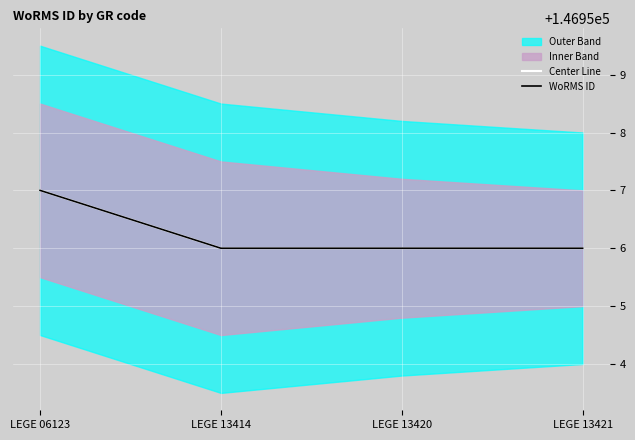

What is the sum of all Center Line values?

587825